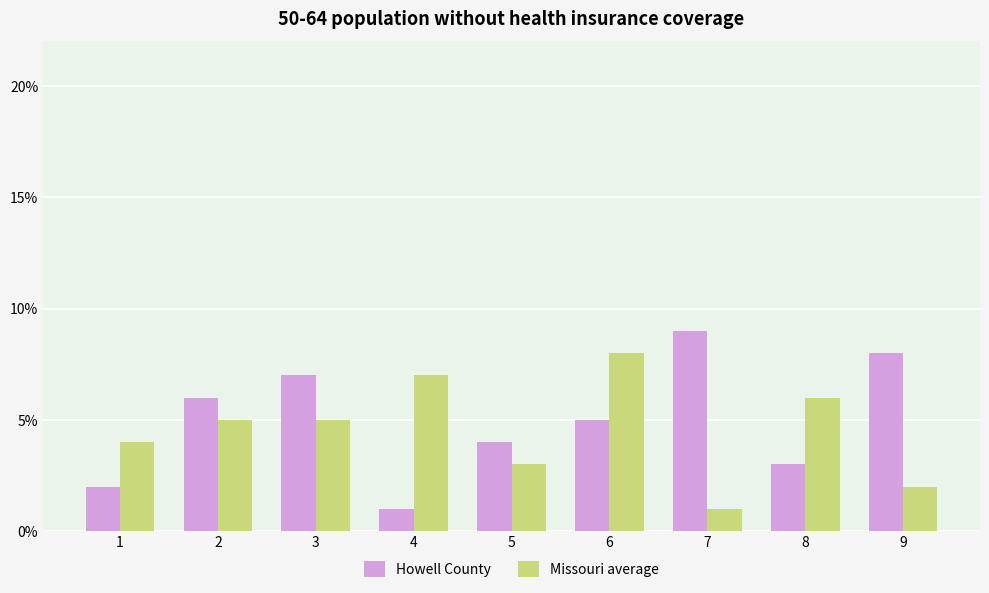

How many bars are there in total?

18